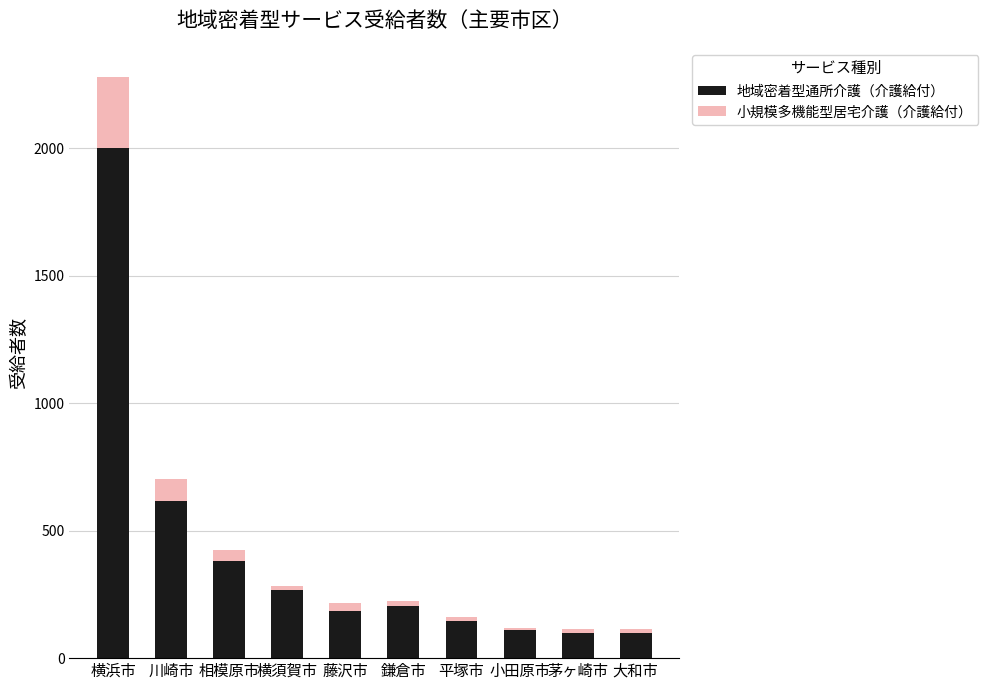

At which category is the sum across all series the highest?

横浜市